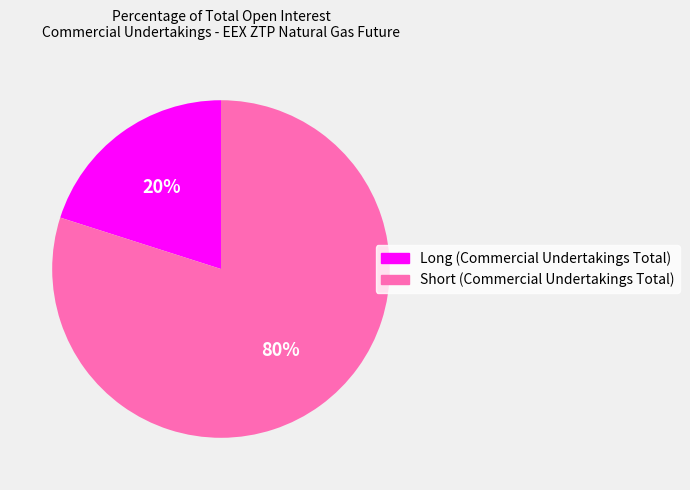

Is it true that Short (Commercial Undertakings Total) is 69% of the pie?

False